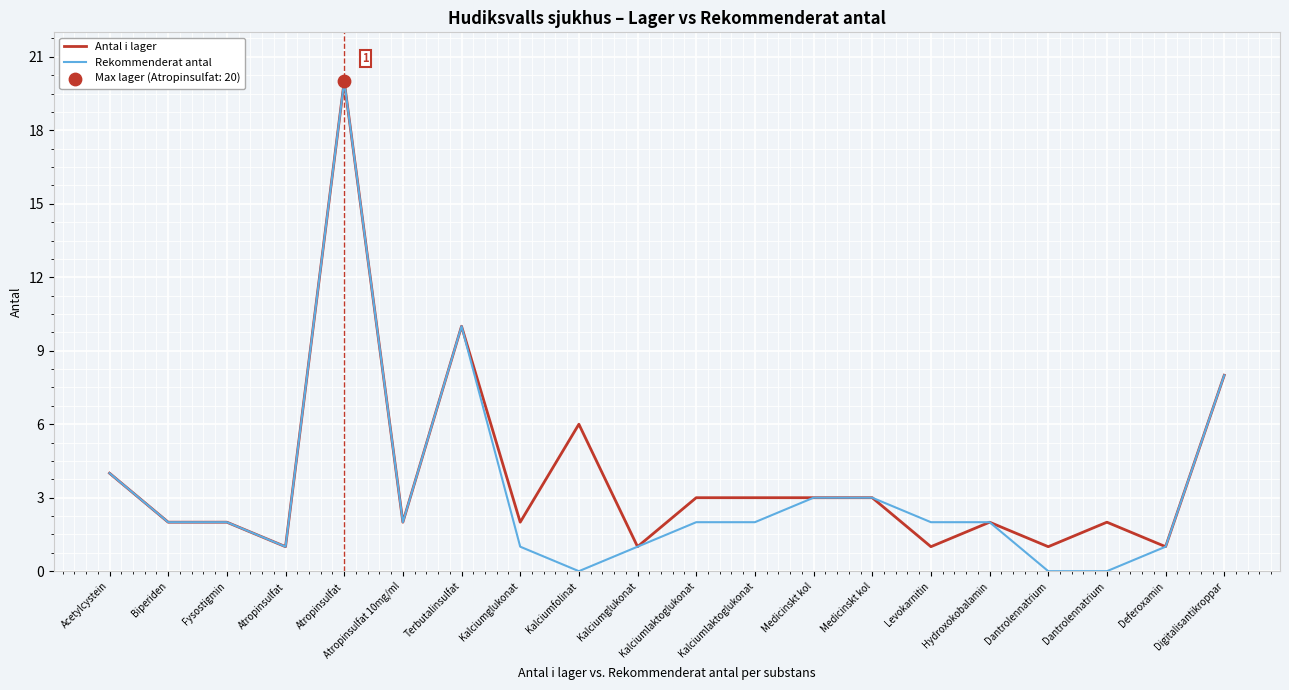

Which series has the largest total across all categories?

Antal i lager